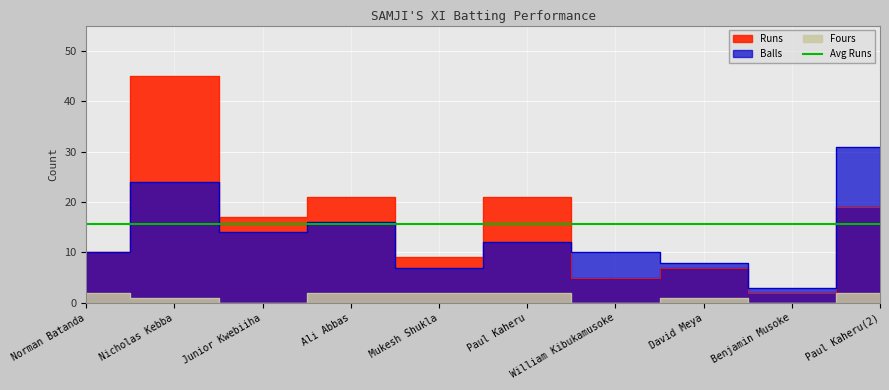

True or false: Runs has a value of 19 at Paul Kaheru(2).

True